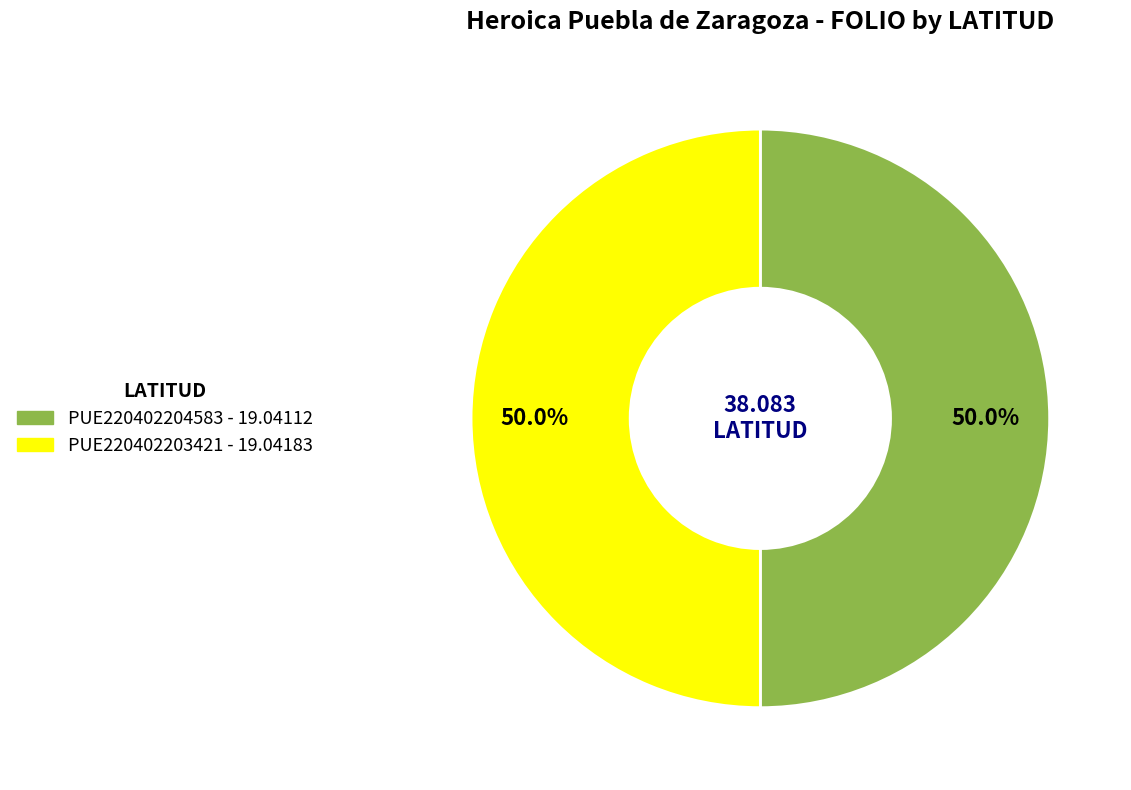

How many segments does this pie chart have?

2